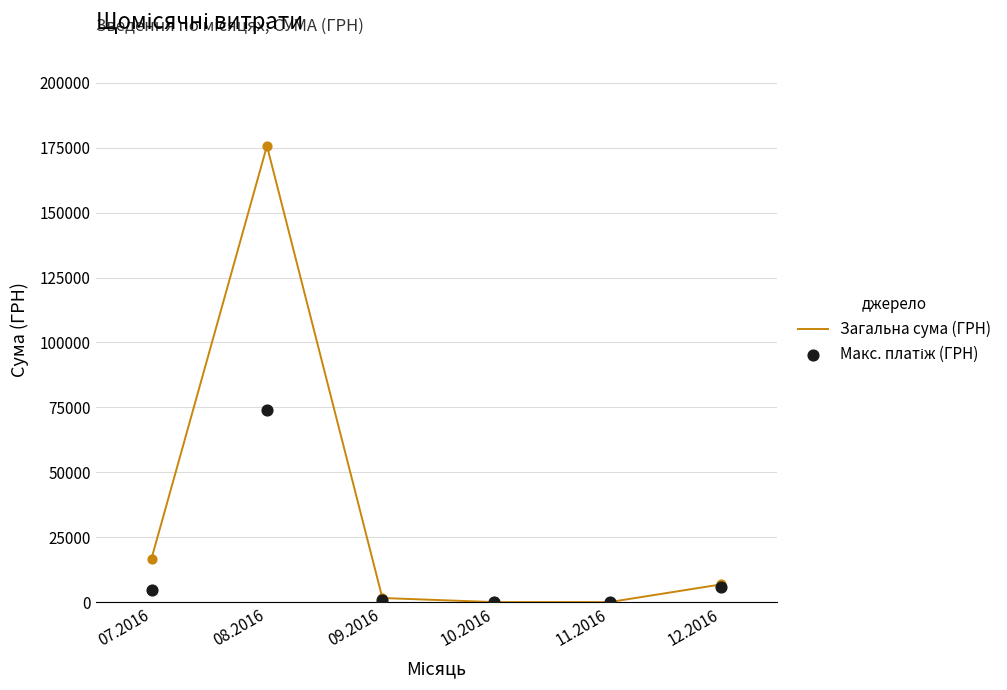

Which series has the largest total across all categories?

Загальна сума (ГРН)